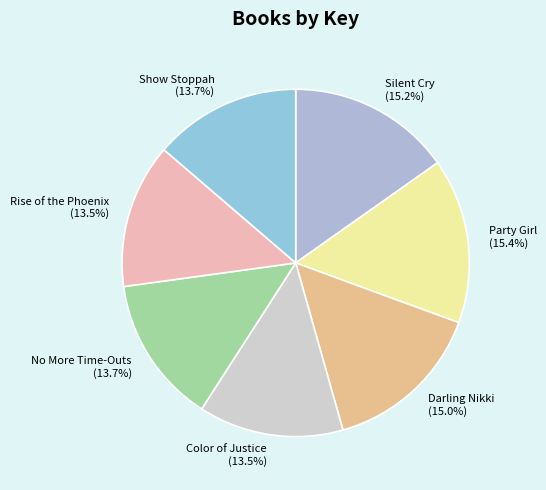

Count the number of slices in the pie.

7